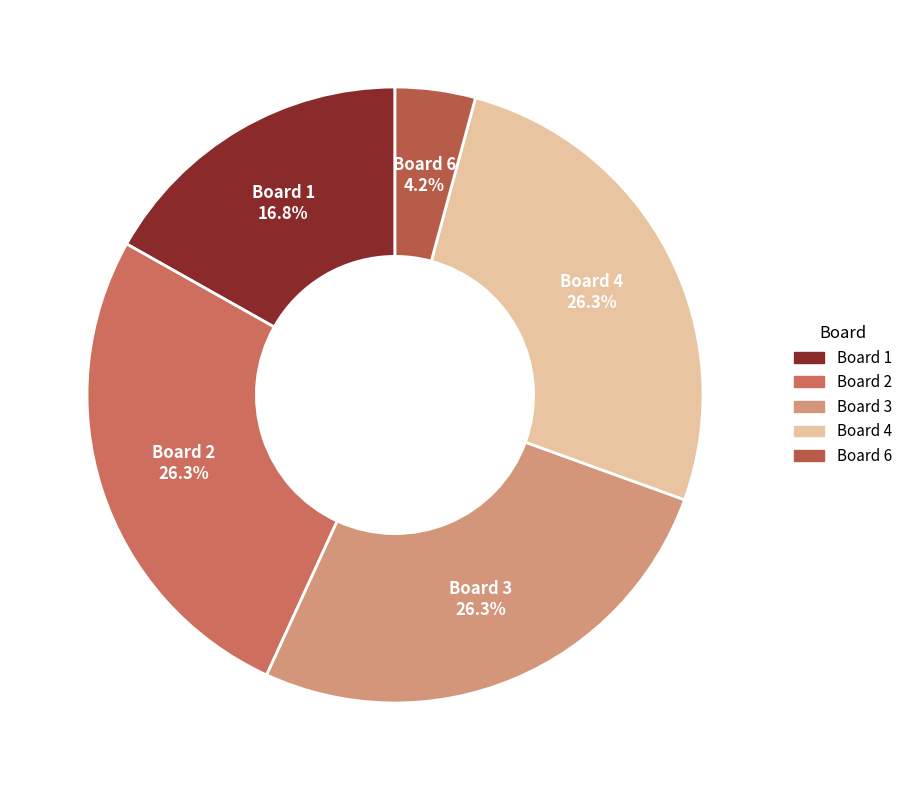

How many segments does this pie chart have?

5